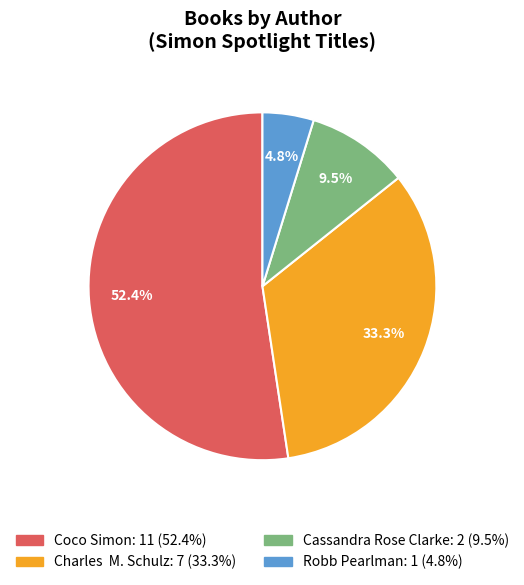

Between Coco Simon and Cassandra Rose Clarke, which is larger?

Coco Simon